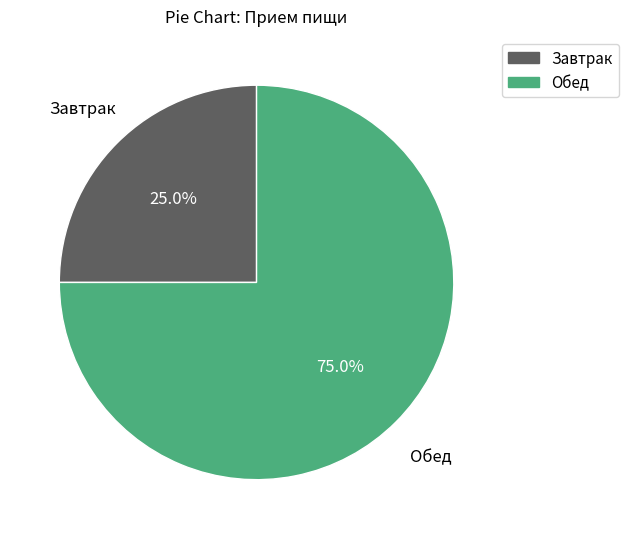

How many slices are in this pie chart?

2